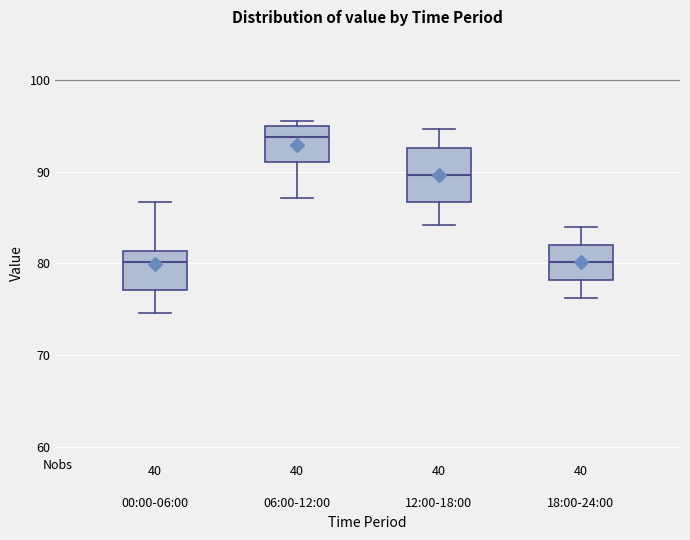

Reading left to right, transcribe this box plot: for each box, give where its median line is, the range the box spans, and where its two whiskers end, as read against the y-axis. The values are not printed on the chart, so give them approximately, as read against the axis.

00:00-06:00: median 80, box 77 to 81, whiskers 75 to 87
06:00-12:00: median 94, box 91 to 95, whiskers 87 to 96
12:00-18:00: median 90, box 87 to 93, whiskers 84 to 95
18:00-24:00: median 80, box 78 to 82, whiskers 76 to 84